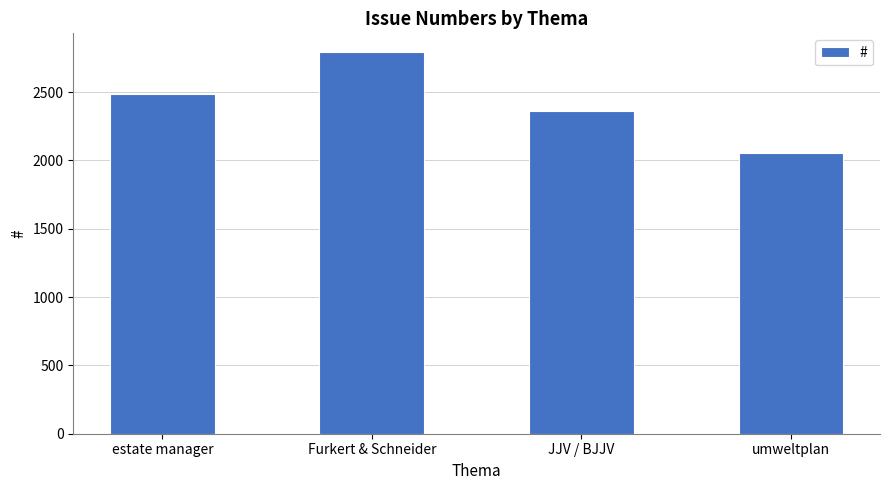

What is the label of the 3rd bar from the left?

JJV / BJJV